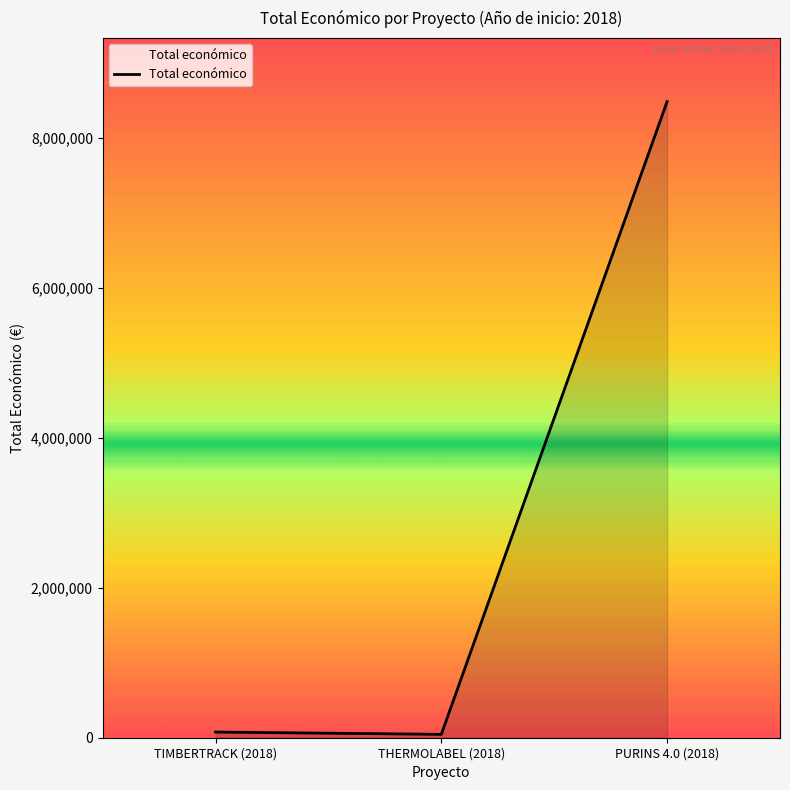

Does the chart display data point markers on the line(s)?

No